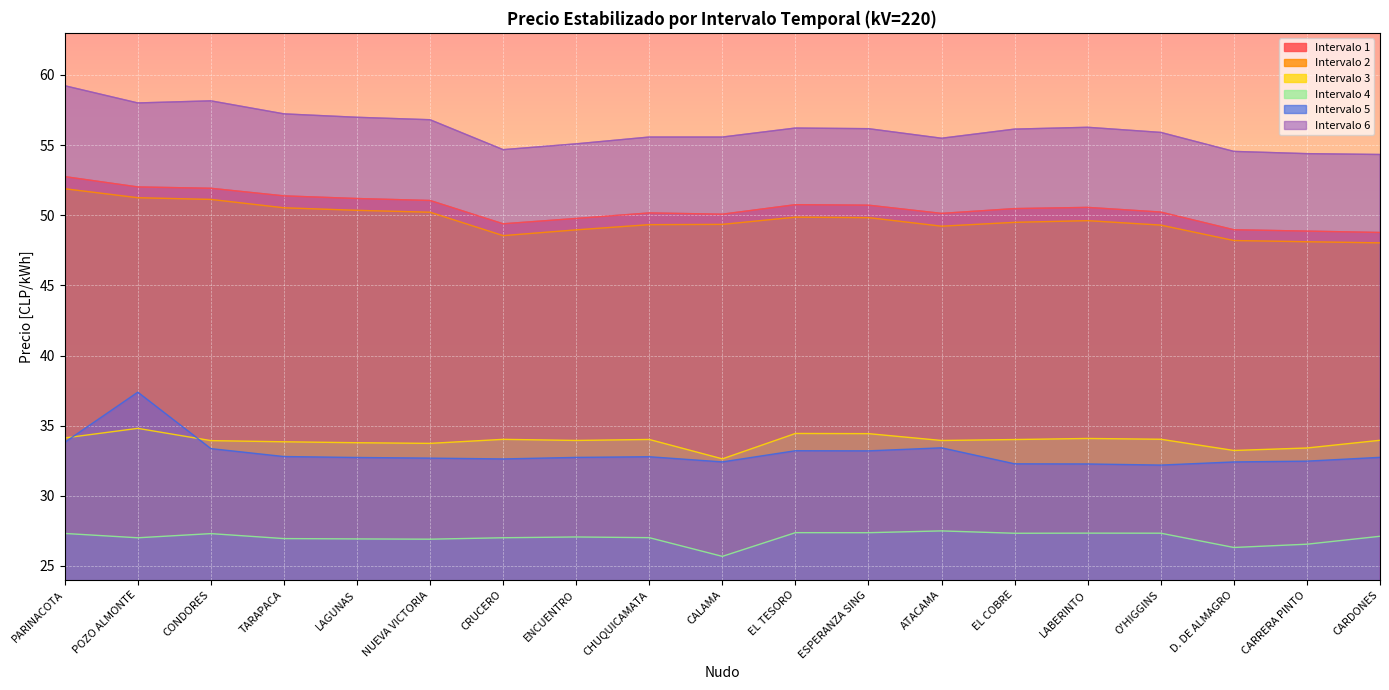

What is the difference between the Intervalo 2 values at CALAMA and TARAPACA?

1.2